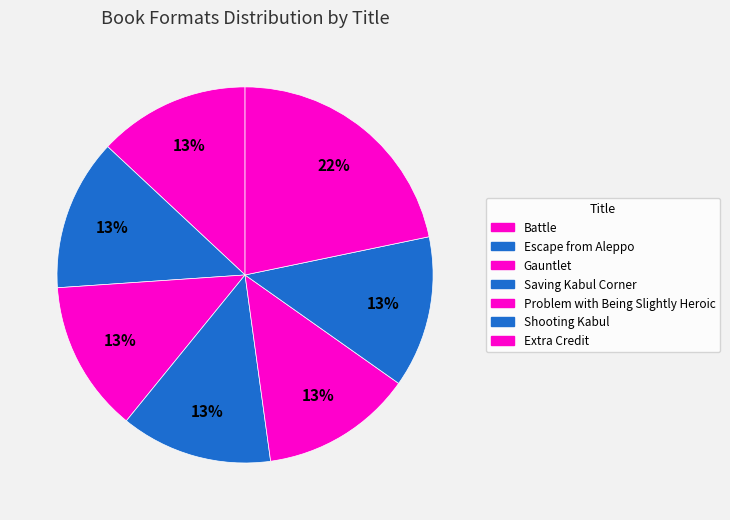

How many slices are in this pie chart?

7